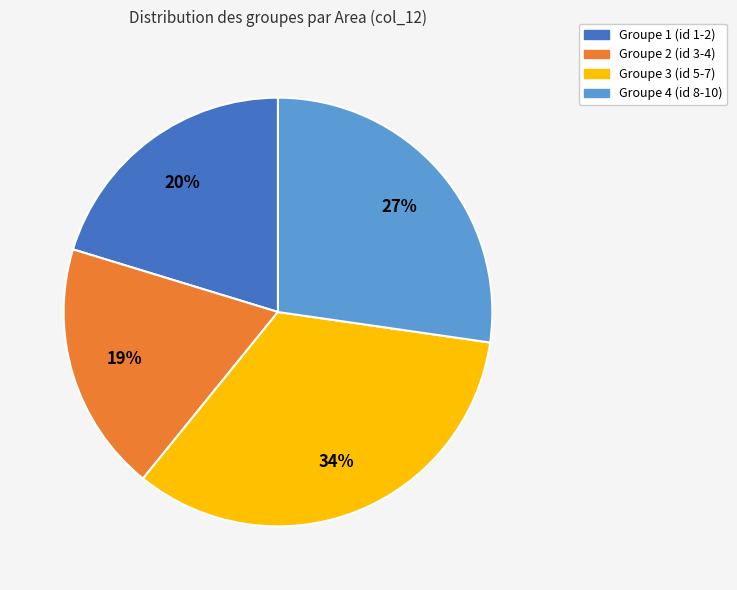

To the nearest percent, what is the difference between the largest and smallest slice percentages?

15%